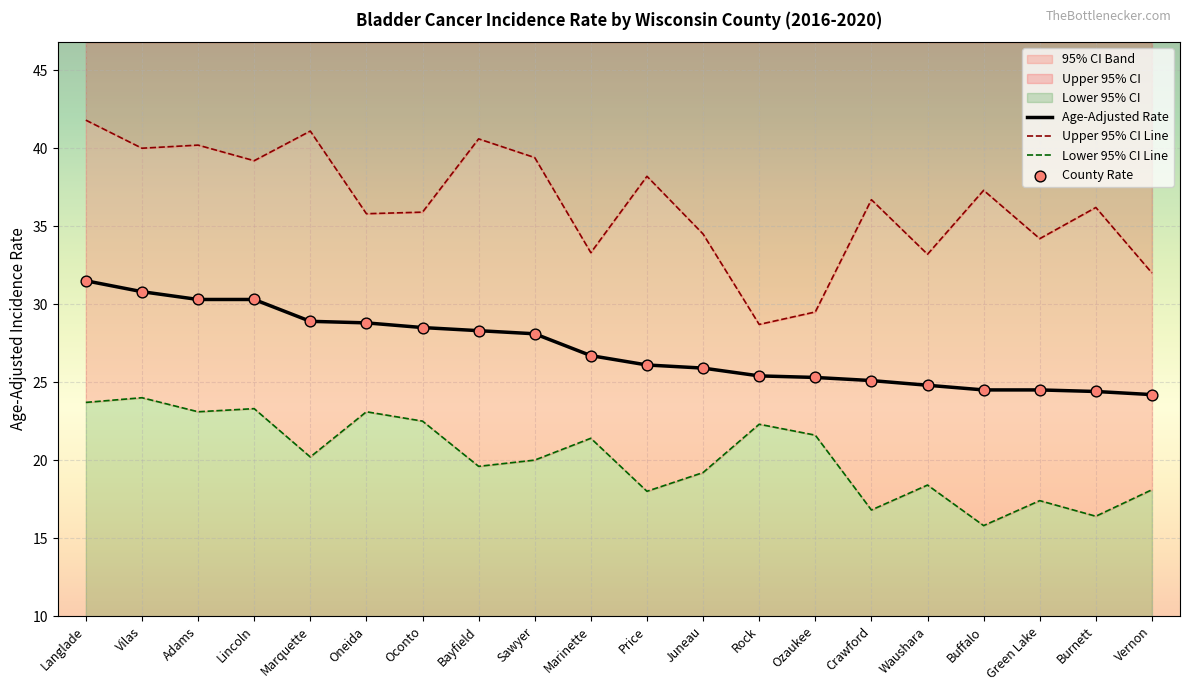

At how many categories does at least one series exceed 31?

18